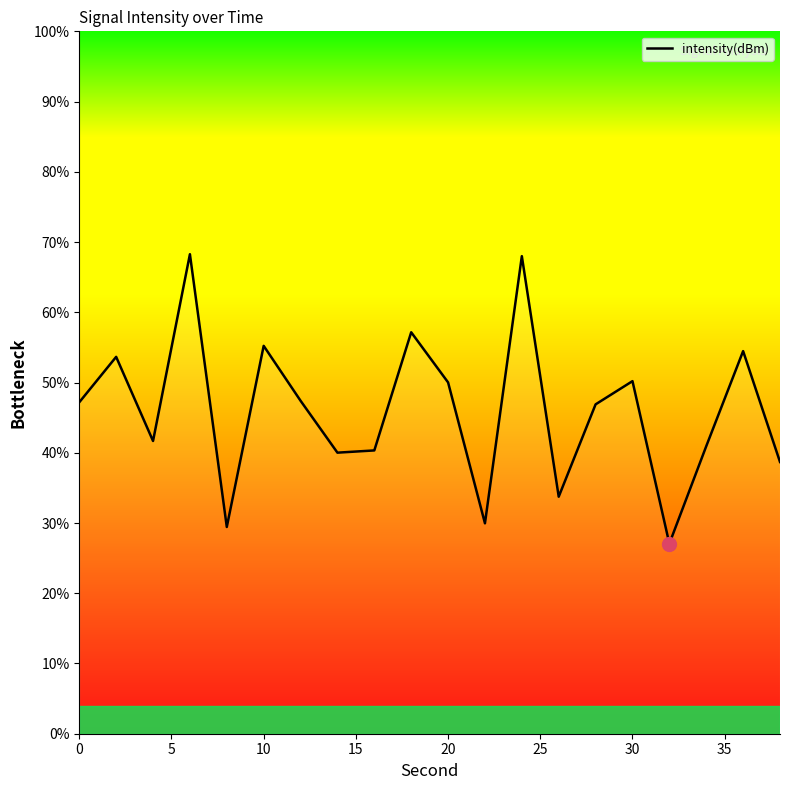

What is the maximum value shown in the chart?

68.3